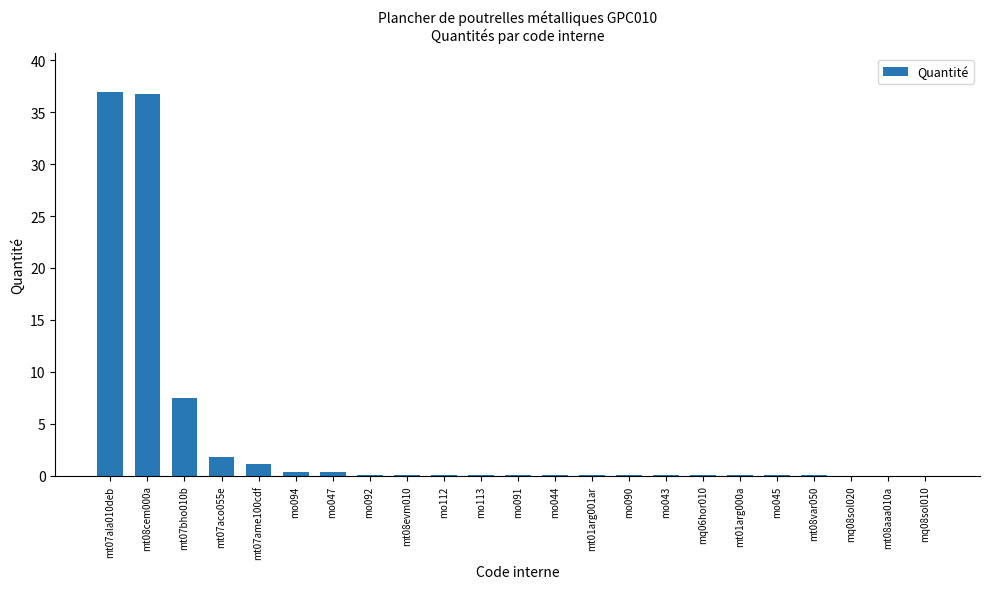

The chart shows a value of 0.0 at mo045. True or false?

True